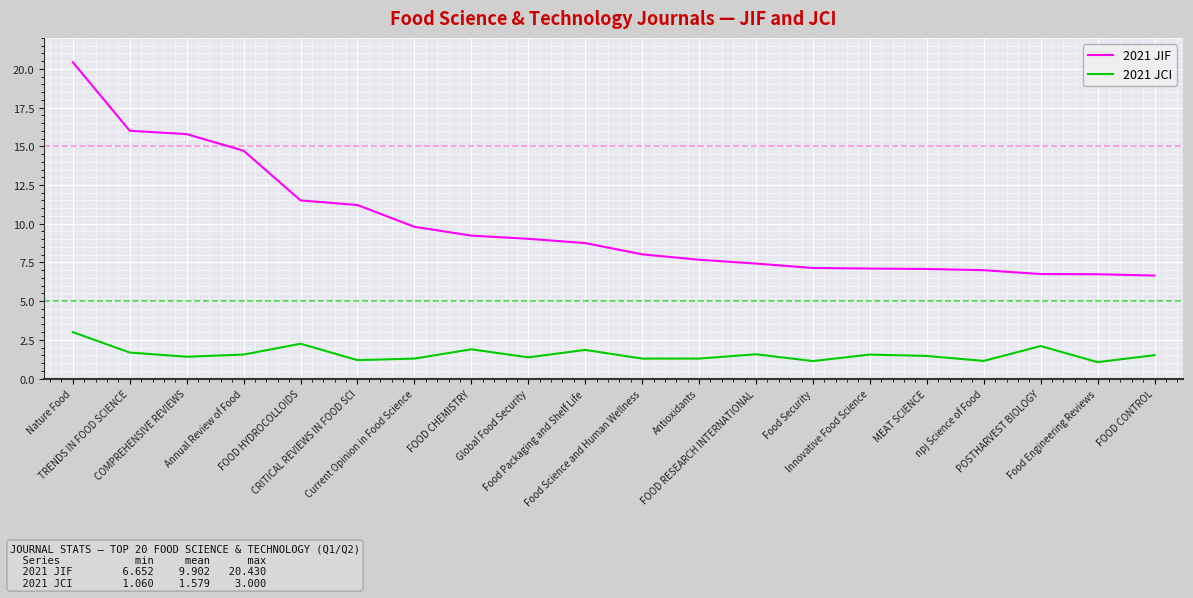

Which series has the widest spread of values?

2021 JIF